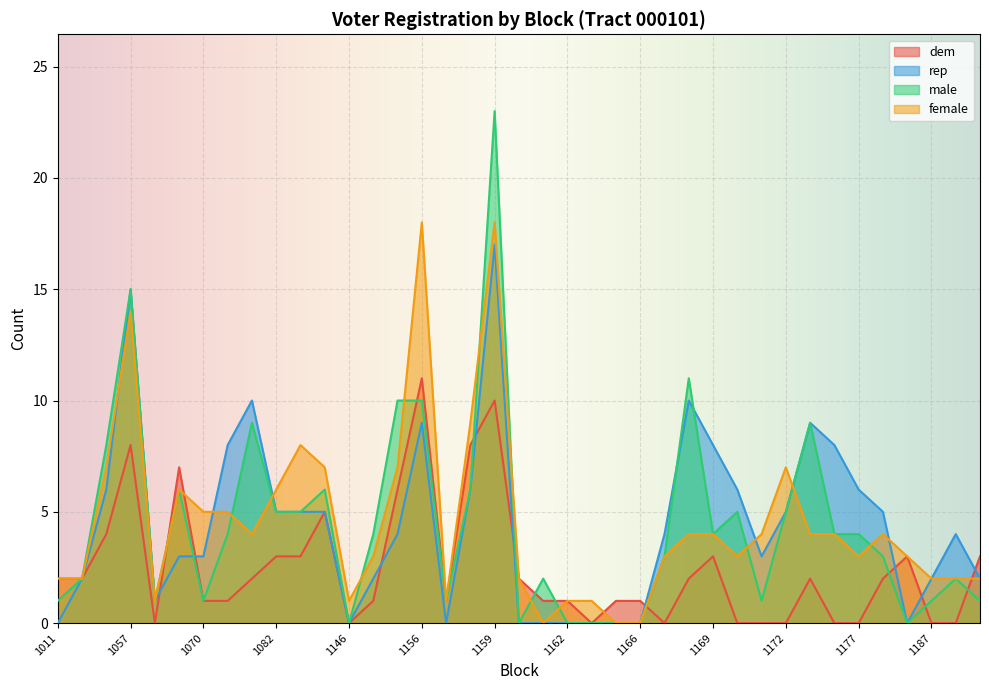

Is it true that male equals 1 at 1011?

True